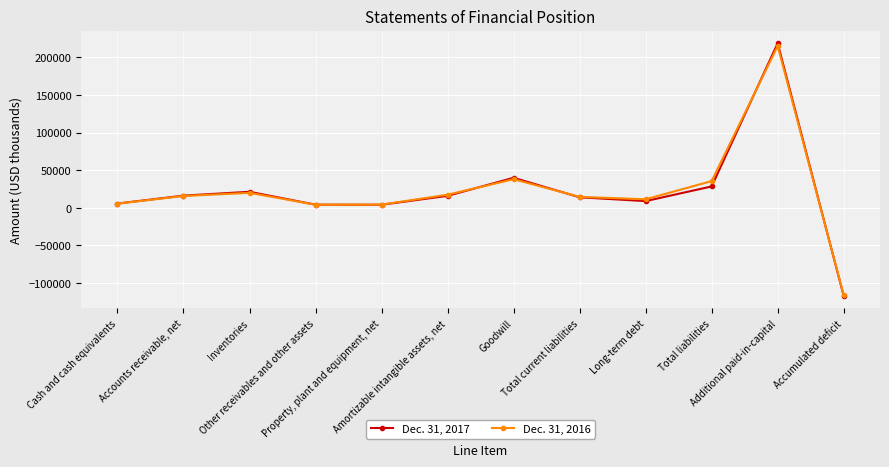

How many interior local peaks does the Dec. 31, 2017 series have?

3